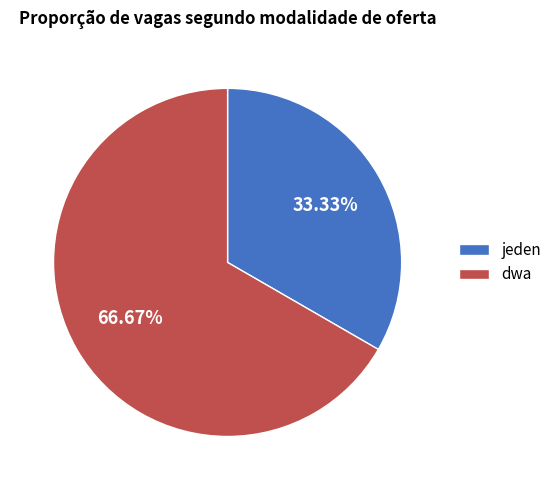

Does any single category account for the majority?

Yes